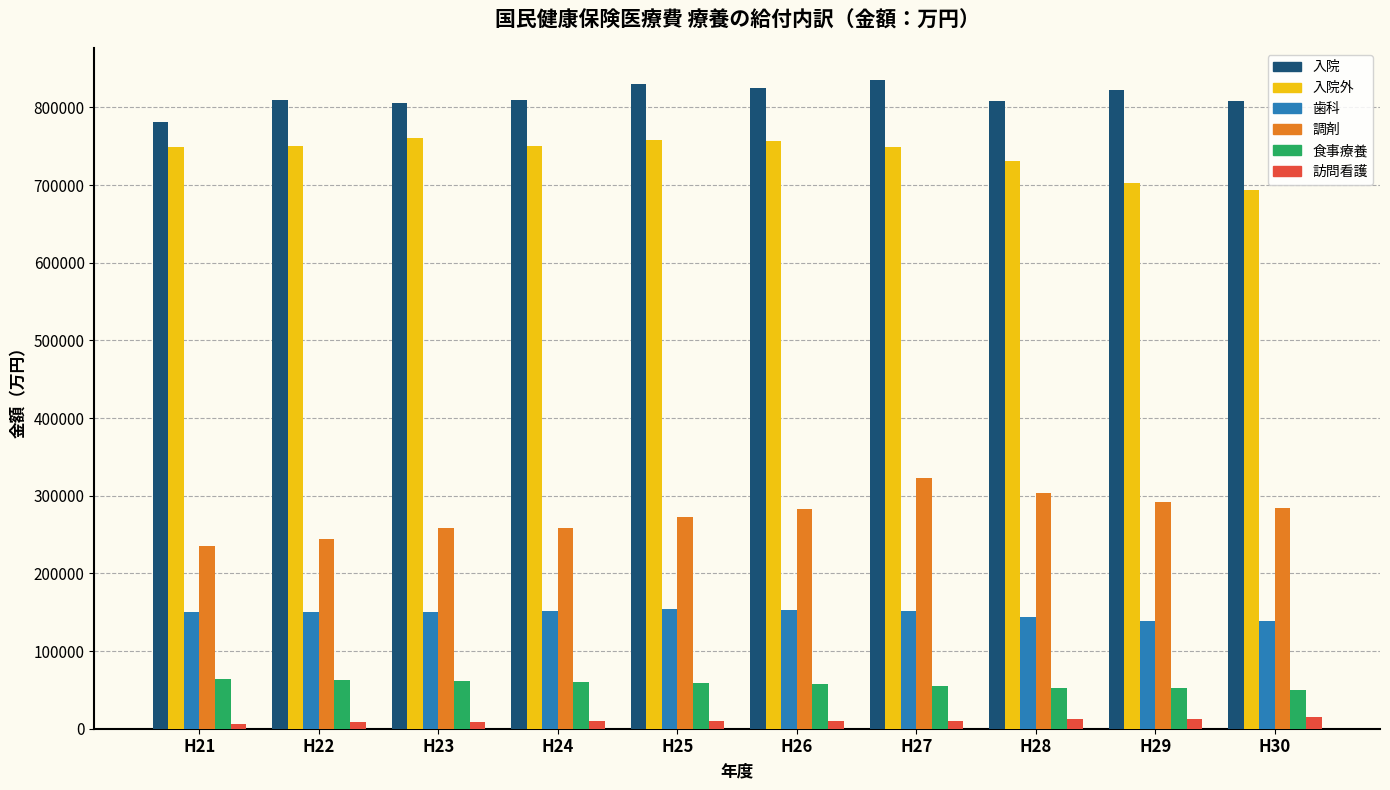

The value of 食事療養 at H26 is 57145. True or false?

True